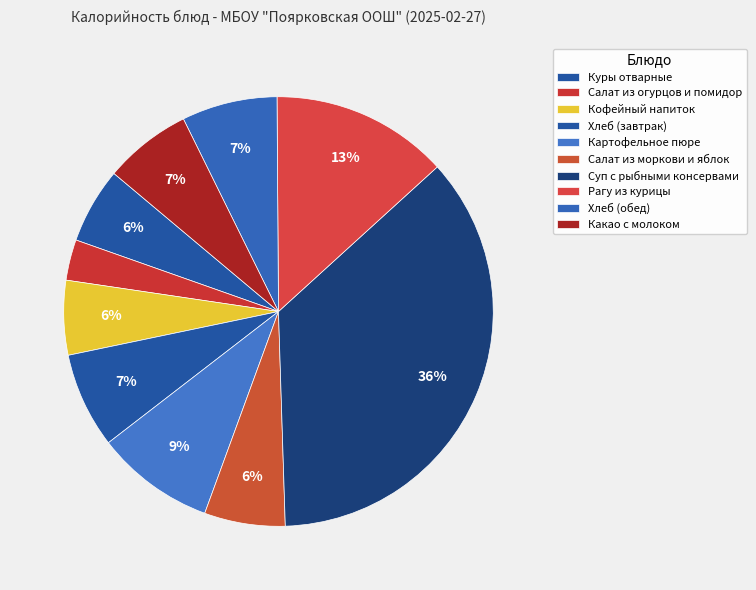

To the nearest percent, what is the difference between the Рагу из курицы and Хлеб (обед) slice percentages?

6%